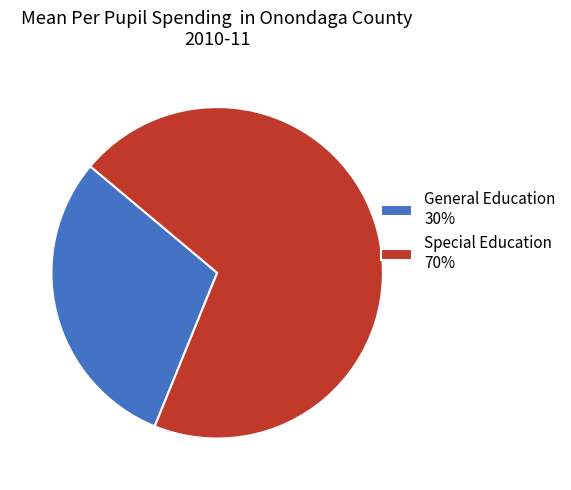

Approximately how many times larger is the value at Special Education 70% compared to General Education 30%?

2.3